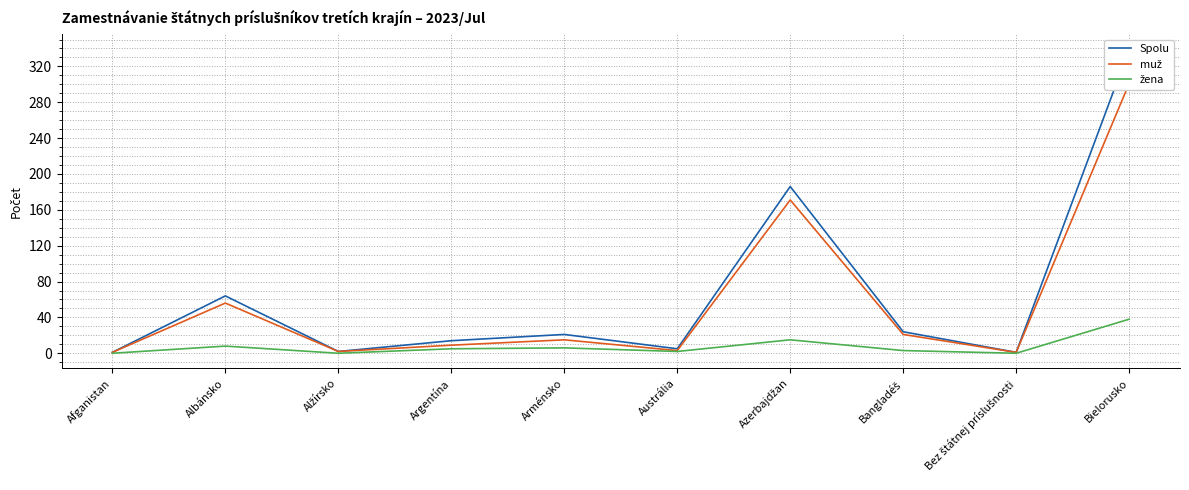

What is the greatest value displayed?

339